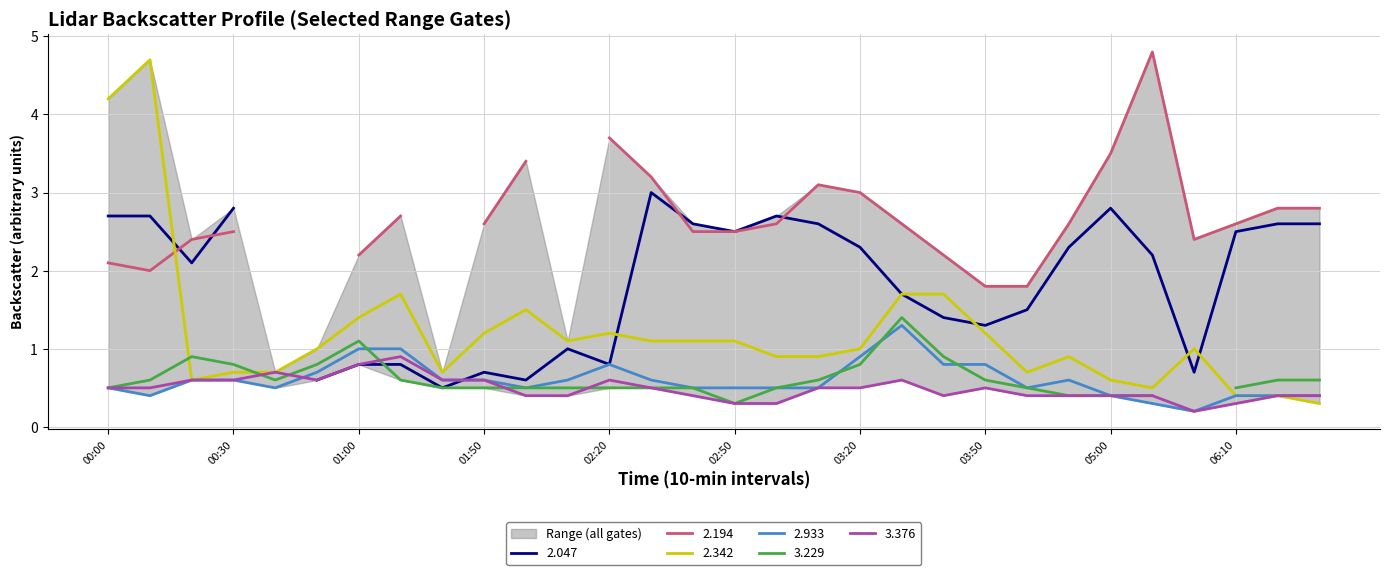

The value of 2.933 at 02:20 is 0.8. True or false?

True